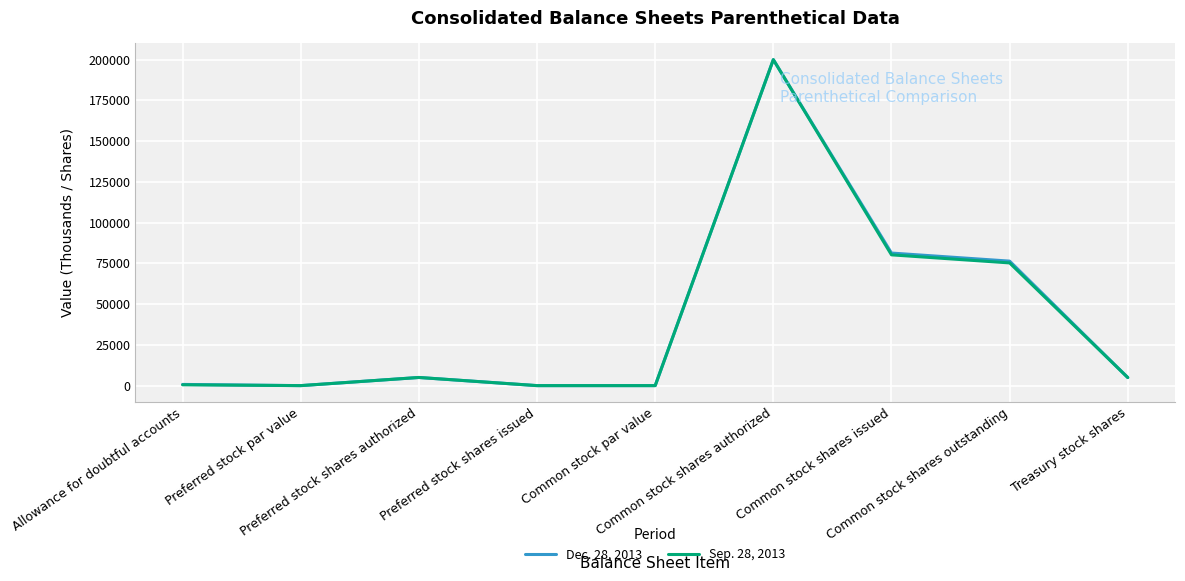

The value of Sep. 28, 2013 at Common stock shares issued is 80237. True or false?

True